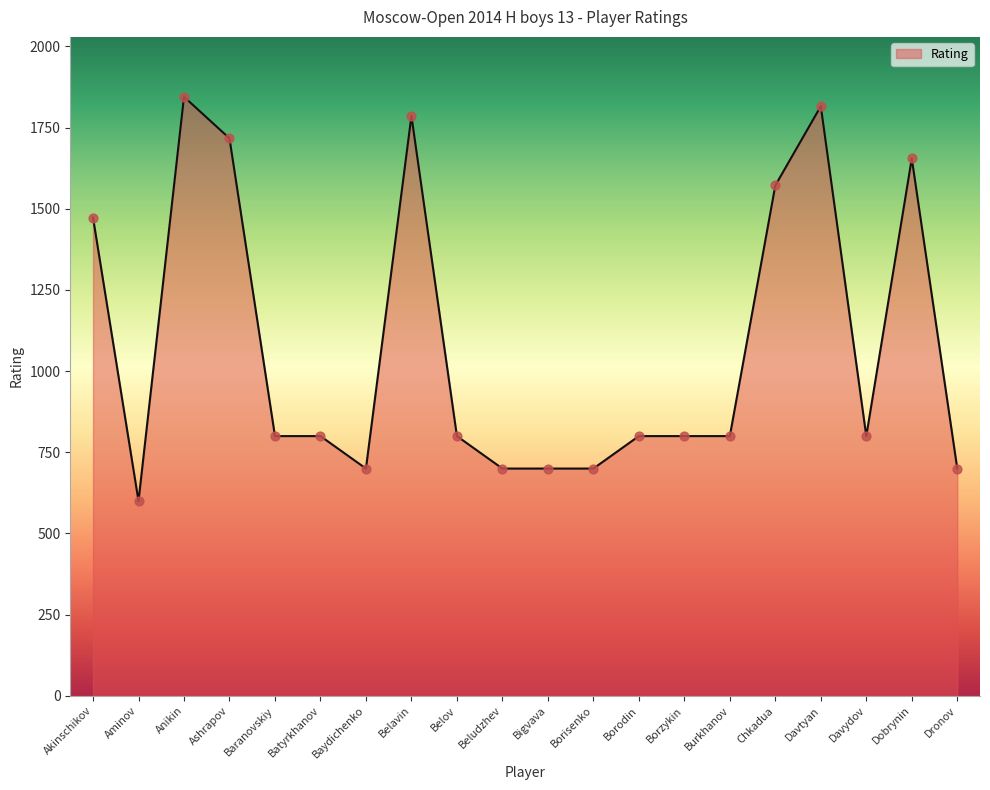

What is the change in value from Baranovskiy to Belavin?

+986